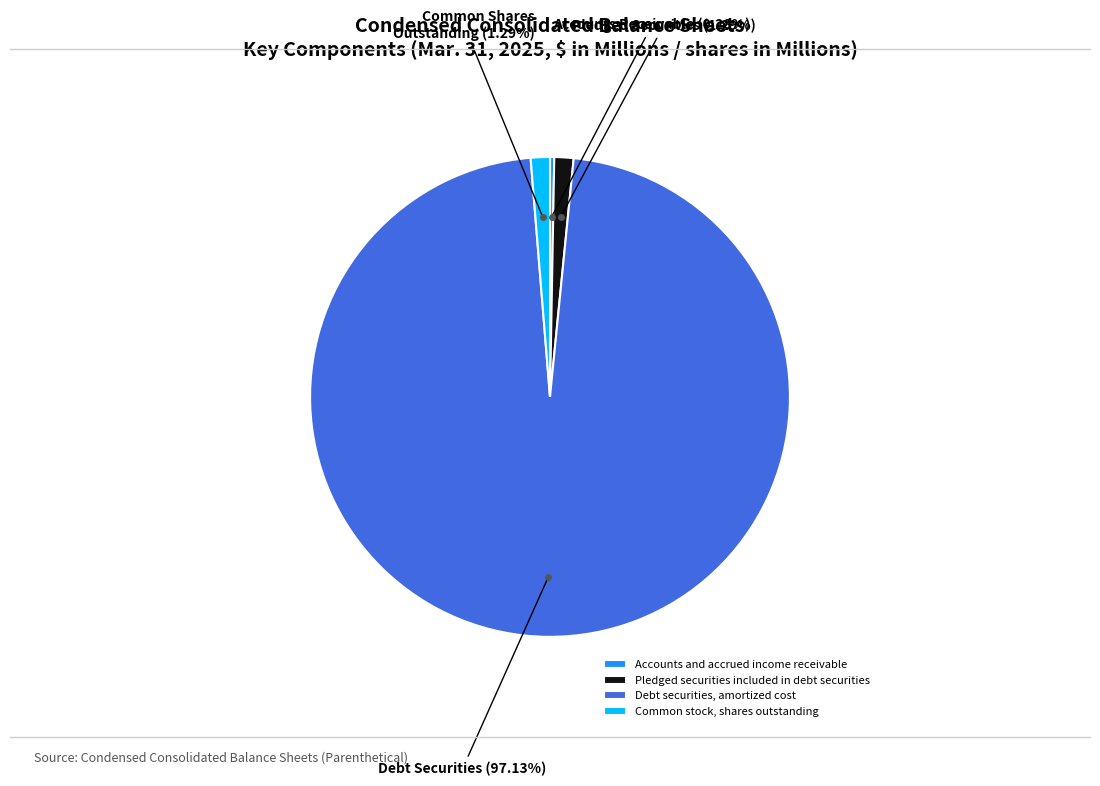

To the nearest percent, what is the difference between the Accounts and accrued income receivable and Common stock, shares outstanding slice percentages?

1%